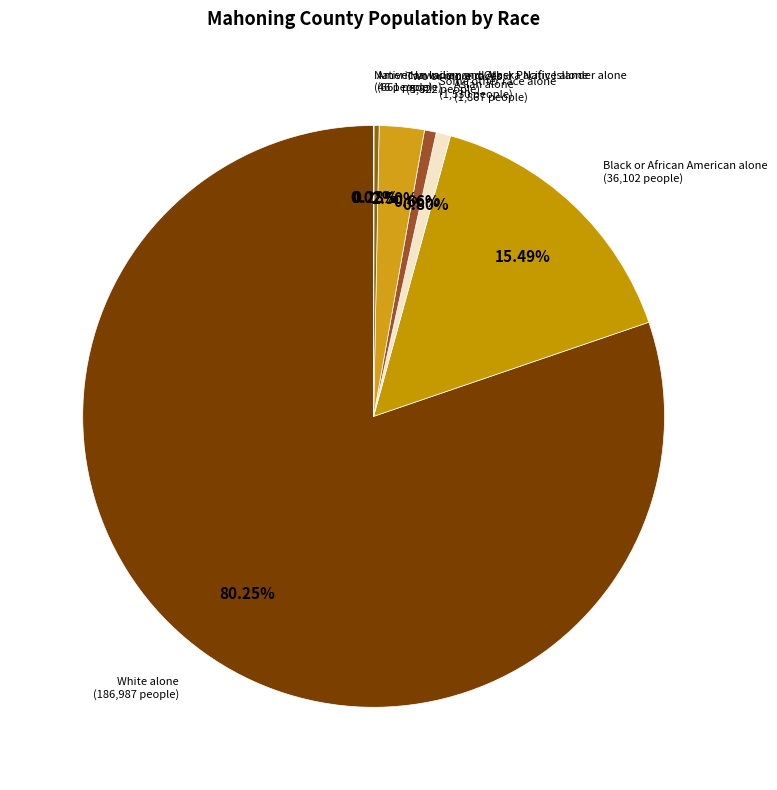

Is there a majority slice in this chart?

Yes